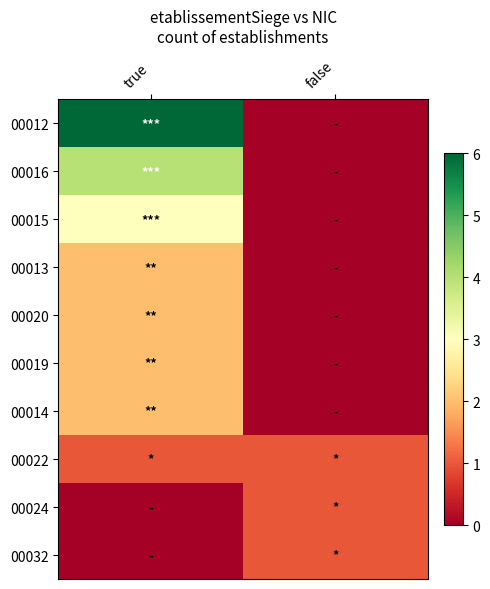

Which series has the largest total across all categories?

00012